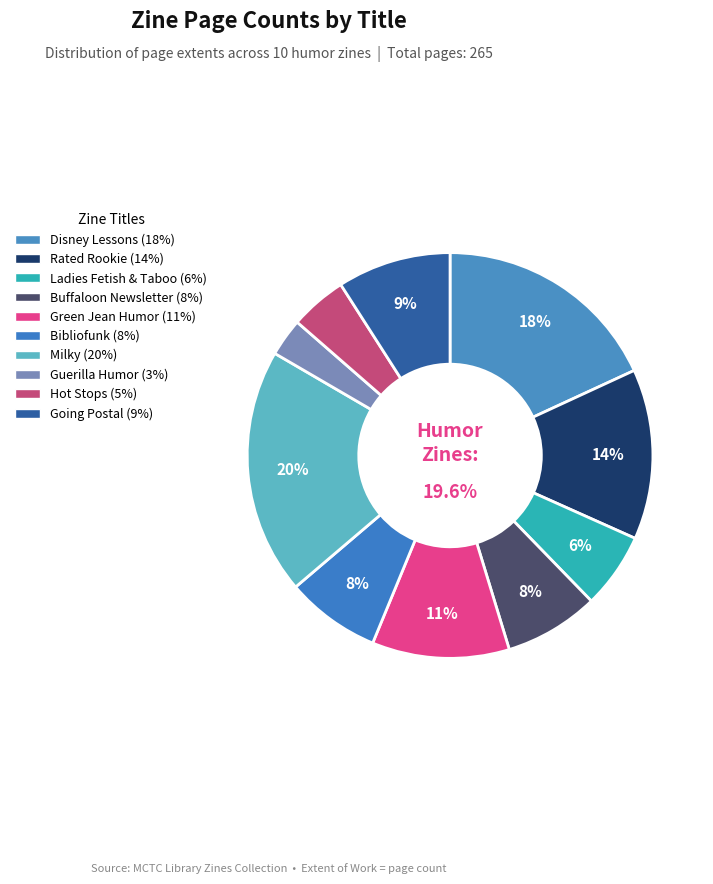

Rank the categories by value from lowest to highest.

Guerilla Humor, Hot Stops, Ladies Fetish & Taboo, Buffaloon Newsletter, Bibliofunk, Going Postal, Green Jean Humor, Rated Rookie, Disney Lessons, Milky